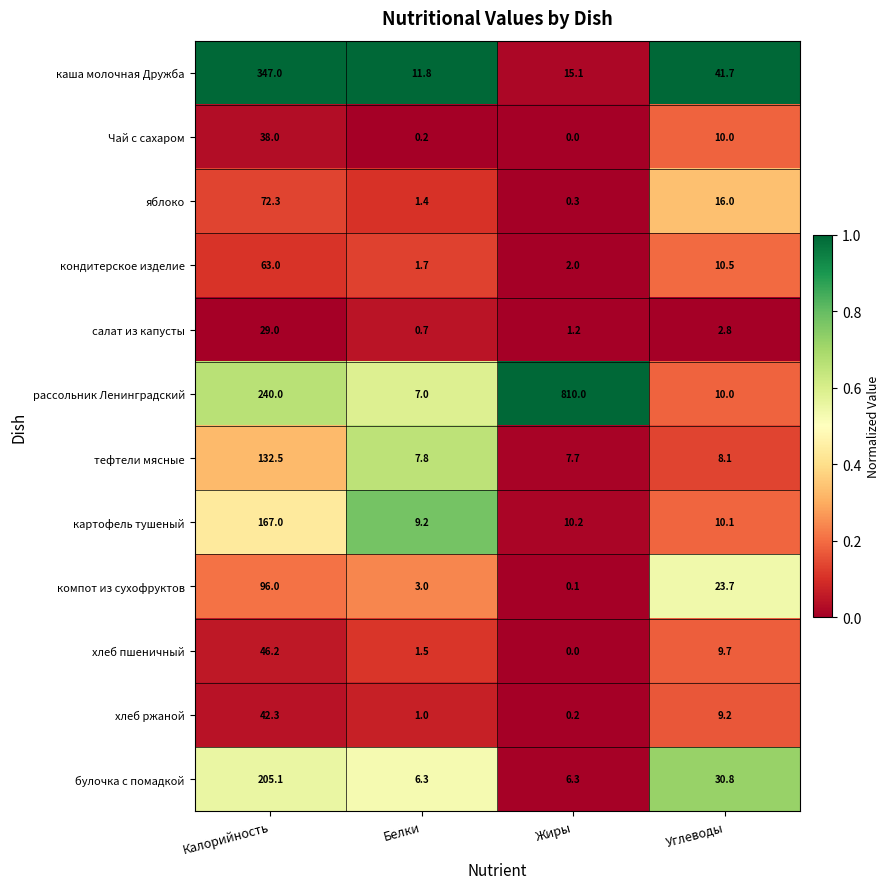

At how many categories does at least one series exceed 0?

4